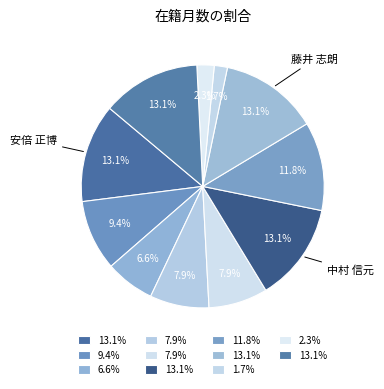

How many segments does this pie chart have?

11